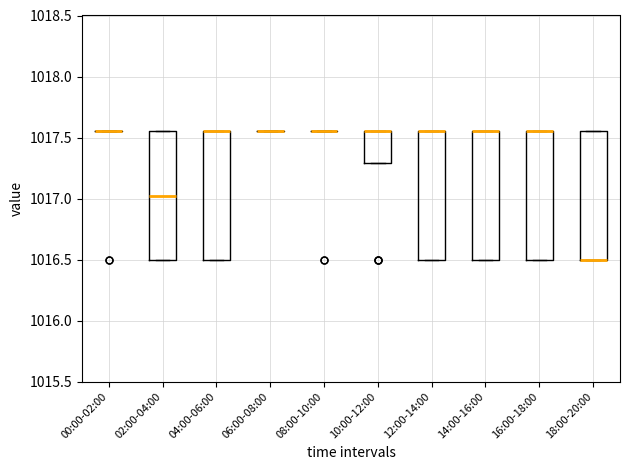

Reading left to right, transcribe this box plot: for each box, give where its median line is, the range the box spans, and where its two whiskers end, as read against the y-axis. The values are not printed on the chart, so give them approximately, as read against the axis.

00:00-02:00: box collapsed to a line at 1017.55, whiskers 1017.55 to 1017.55
02:00-04:00: median 1017.05, box 1016.50 to 1017.55, whiskers 1016.50 to 1017.55
04:00-06:00: median 1017.55 (drawn on the box's upper edge), box 1016.50 to 1017.55, whiskers 1016.50 to 1017.55
06:00-08:00: box collapsed to a line at 1017.55, whiskers 1017.55 to 1017.55
08:00-10:00: box collapsed to a line at 1017.55, whiskers 1017.55 to 1017.55
10:00-12:00: median 1017.55 (drawn on the box's upper edge), box 1017.30 to 1017.55, whiskers 1017.30 to 1017.55
12:00-14:00: median 1017.55 (drawn on the box's upper edge), box 1016.50 to 1017.55, whiskers 1016.50 to 1017.55
14:00-16:00: median 1017.55 (drawn on the box's upper edge), box 1016.50 to 1017.55, whiskers 1016.50 to 1017.55
16:00-18:00: median 1017.55 (drawn on the box's upper edge), box 1016.50 to 1017.55, whiskers 1016.50 to 1017.55
18:00-20:00: median 1016.50 (drawn on the box's lower edge), box 1016.50 to 1017.55, whiskers 1016.50 to 1017.55